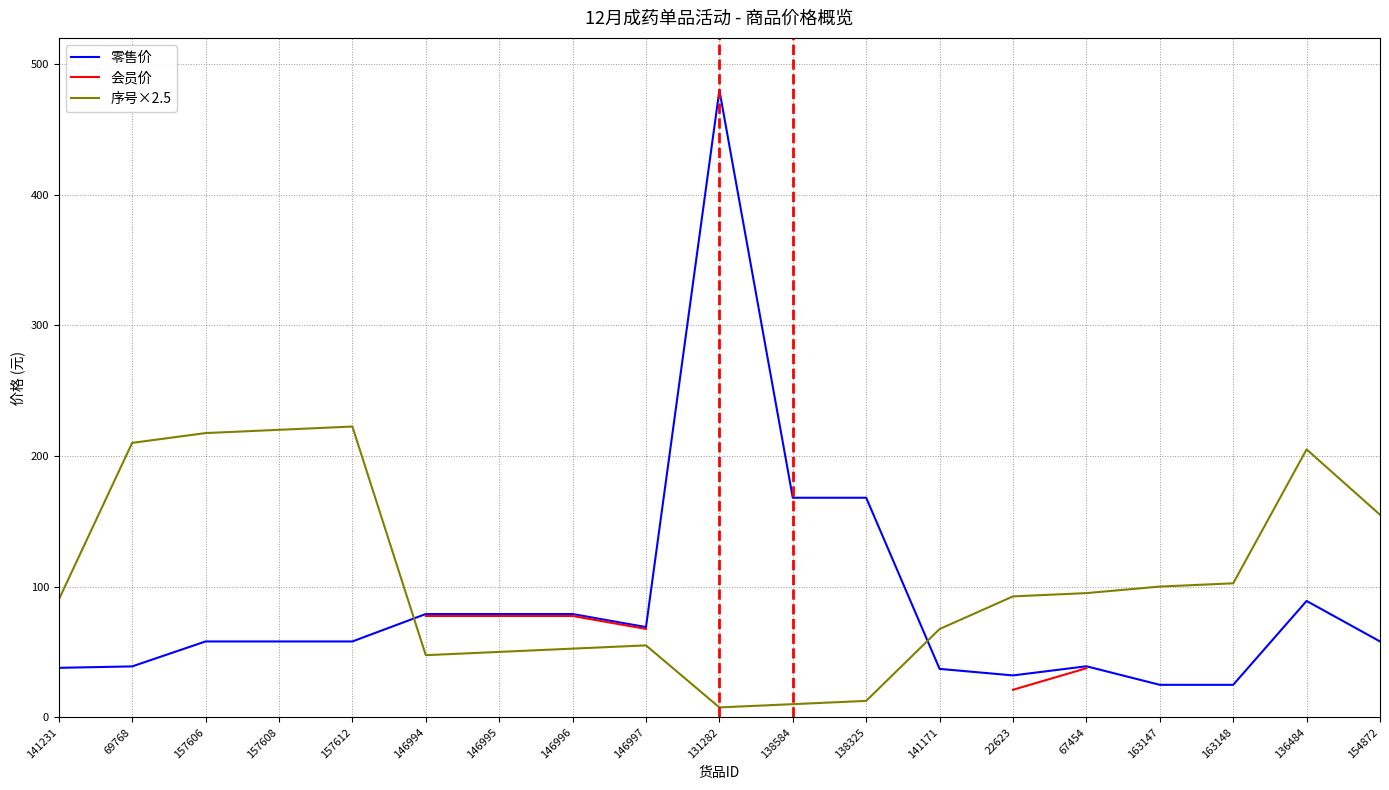

What is the label of the 6th point from the left?

146994